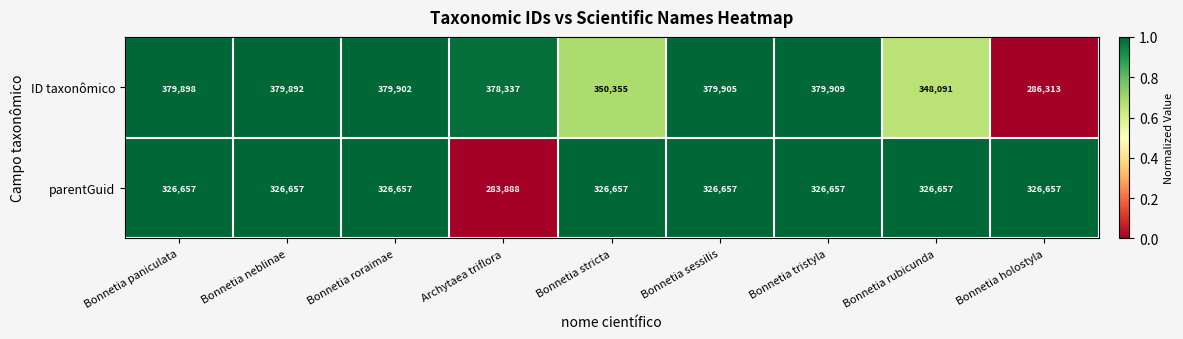

True or false: ID taxonômico has a value of 239051 at Bonnetia sessilis.

False